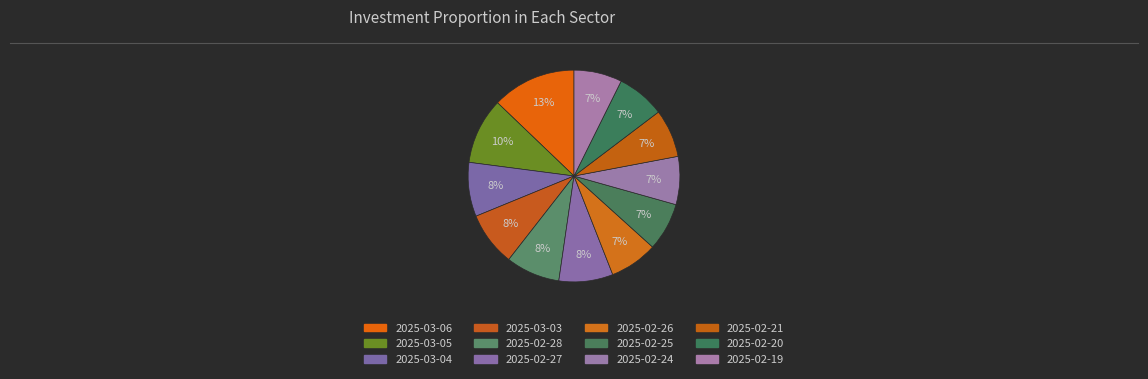

How many segments does this pie chart have?

12